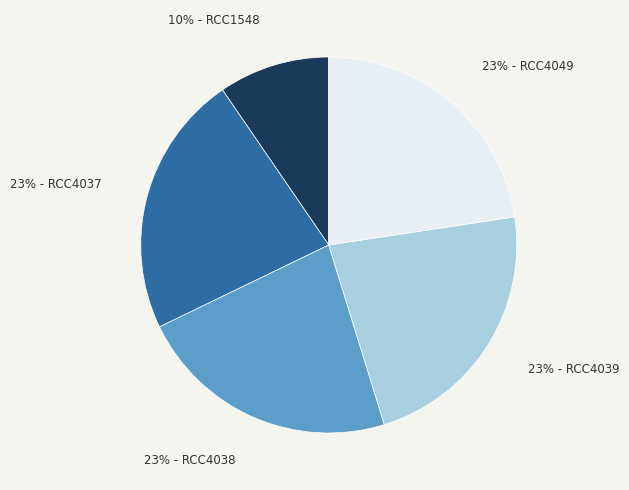

Is there any slice that represents more than half of the pie?

No